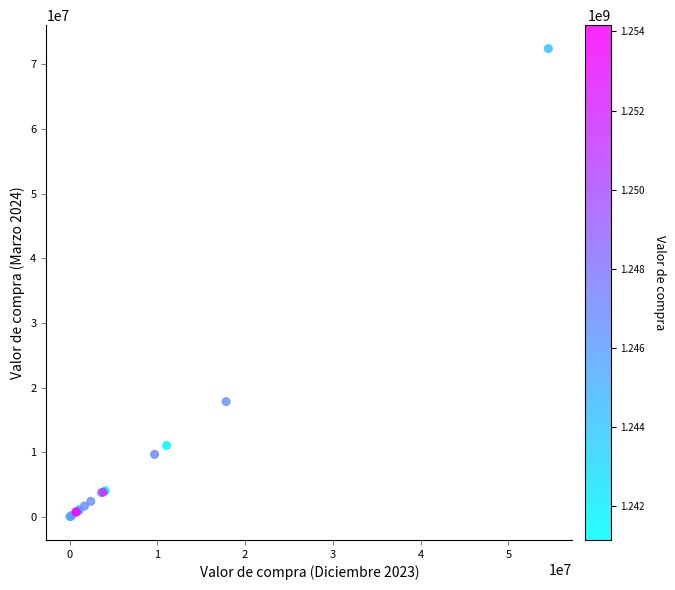

What Y value in the scatter plot is closest to 36237205?

17836221.1